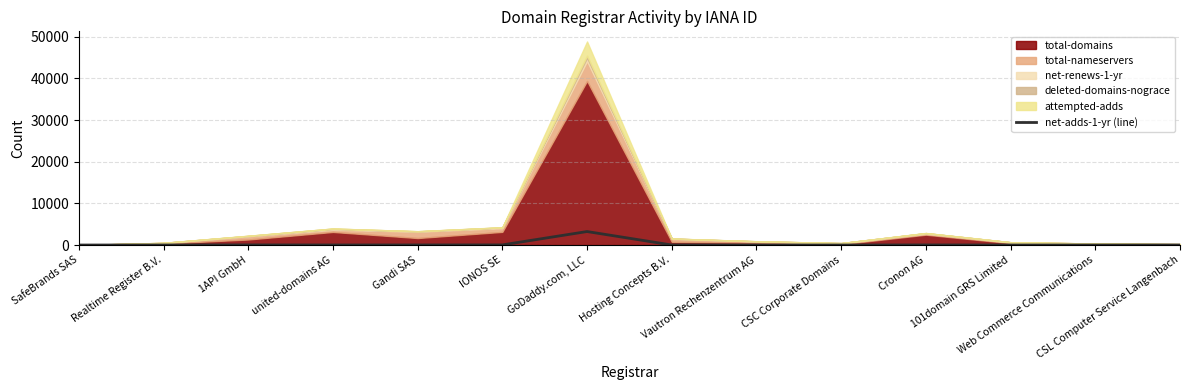

How many lines are shown in the chart?

1